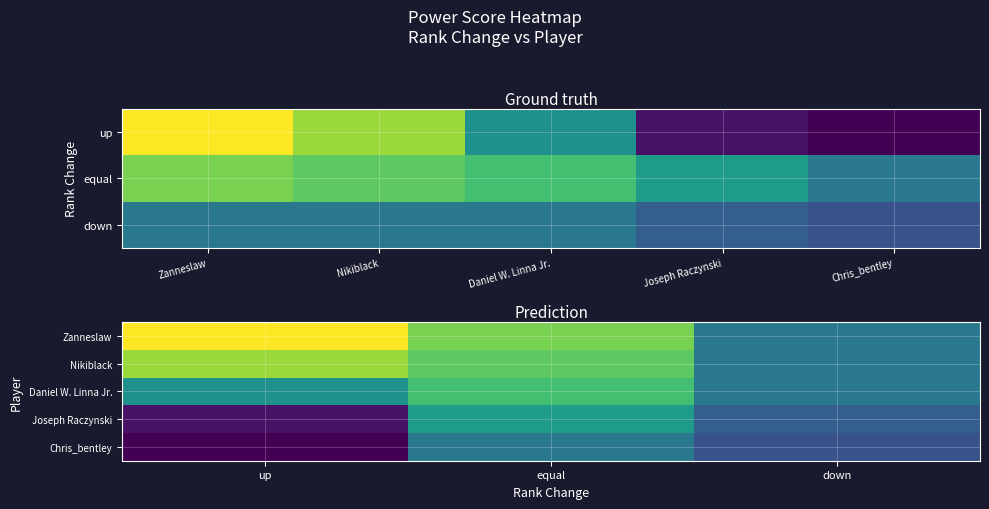

At how many categories does at least one series exceed 77?

3